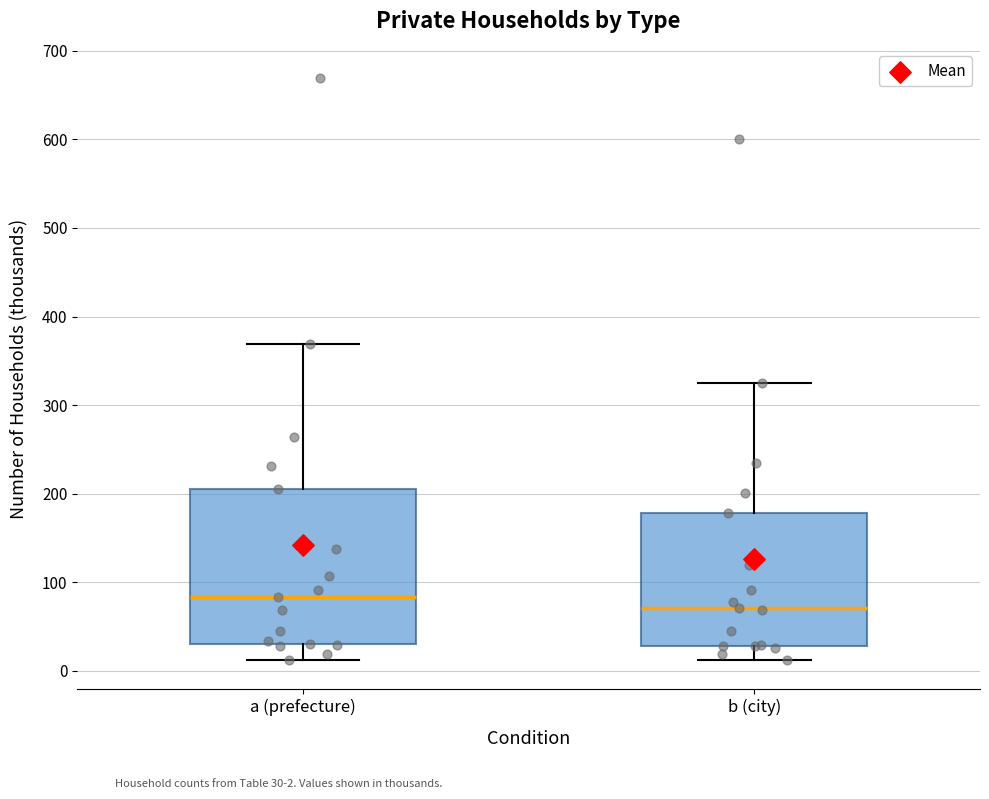

Reading left to right, transcribe this box plot: for each box, give where its median line is, the range the box spans, and where its two whiskers end, as read against the y-axis. The values are not printed on the chart, so give them approximately, as read against the axis.

a (prefecture): median 80, box 30 to 210, whiskers 10 to 370
b (city): median 70, box 30 to 180, whiskers 10 to 320